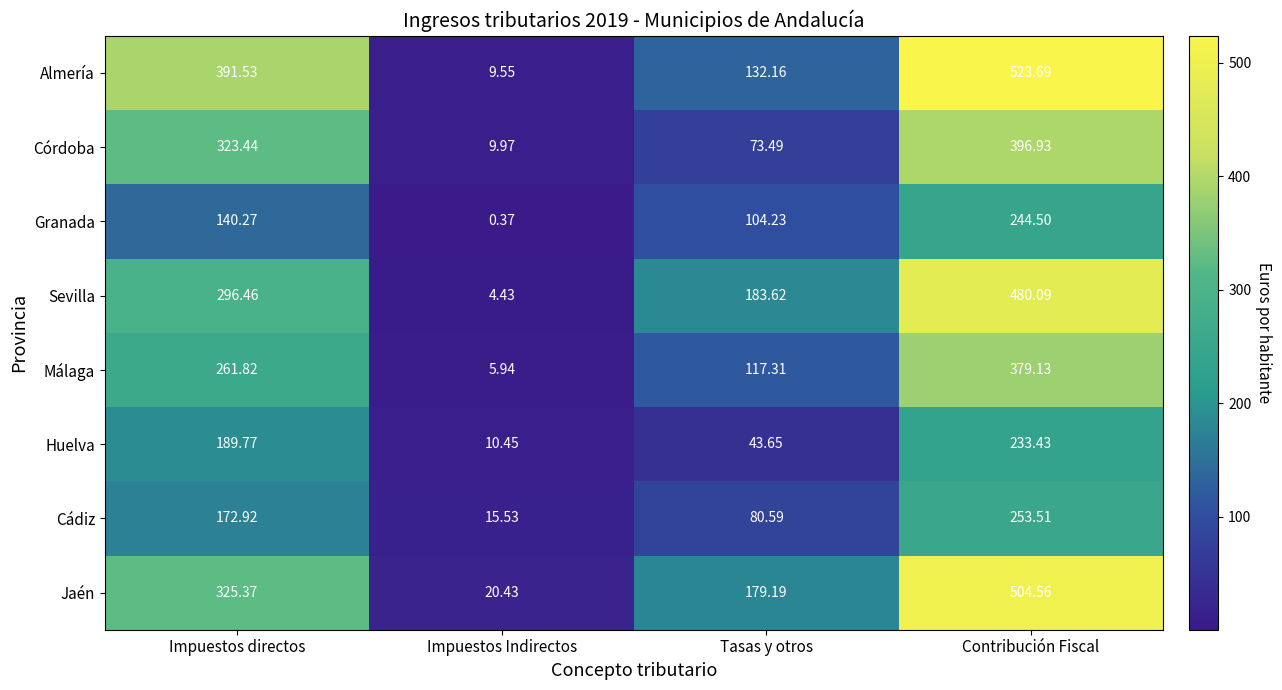

At Impuestos directos, list the series in order from smallest to largest.

Granada, Cádiz, Huelva, Málaga, Sevilla, Córdoba, Jaén, Almería